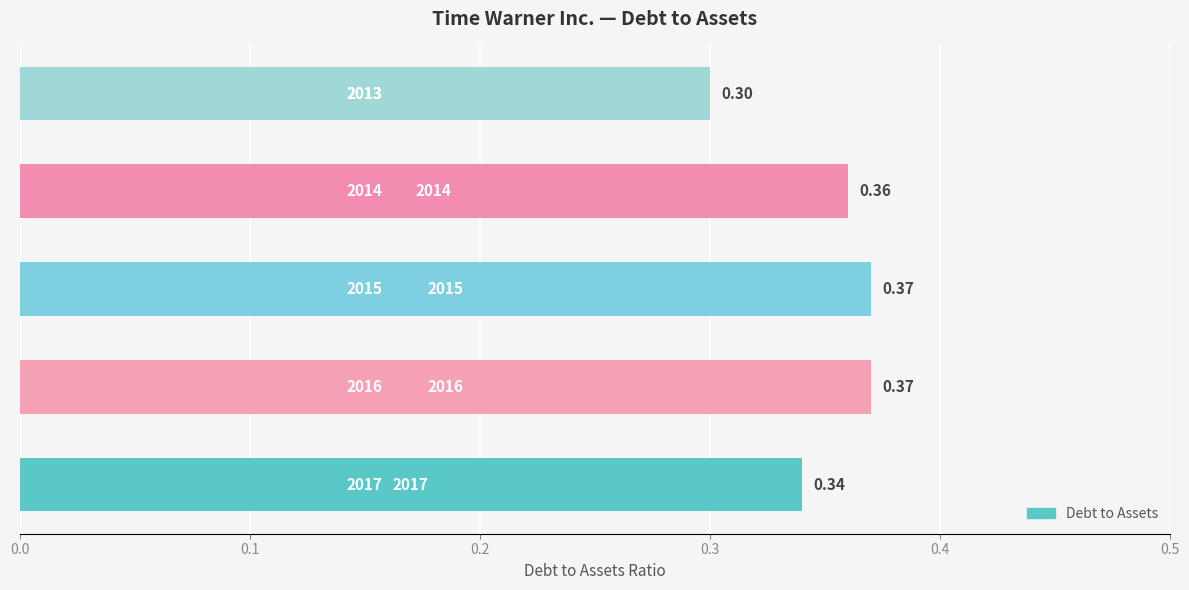

What is the difference between the maximum and minimum values?

0.1